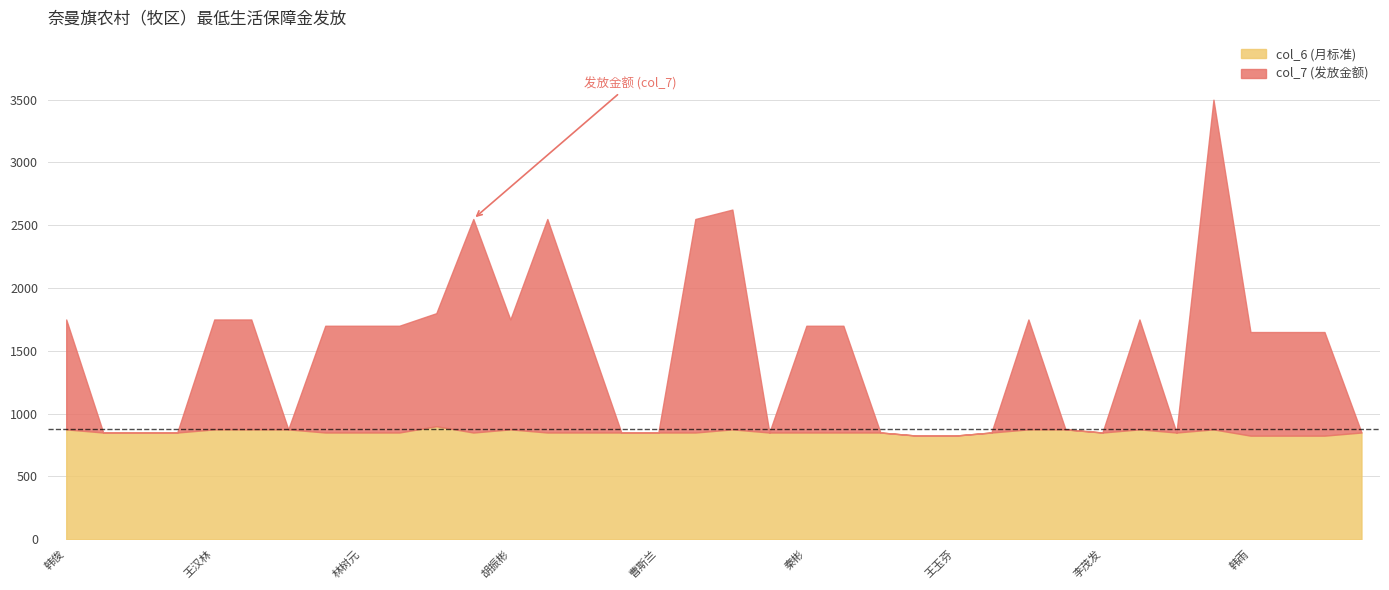

What is the label of the 31st point from the left?

刘桂英